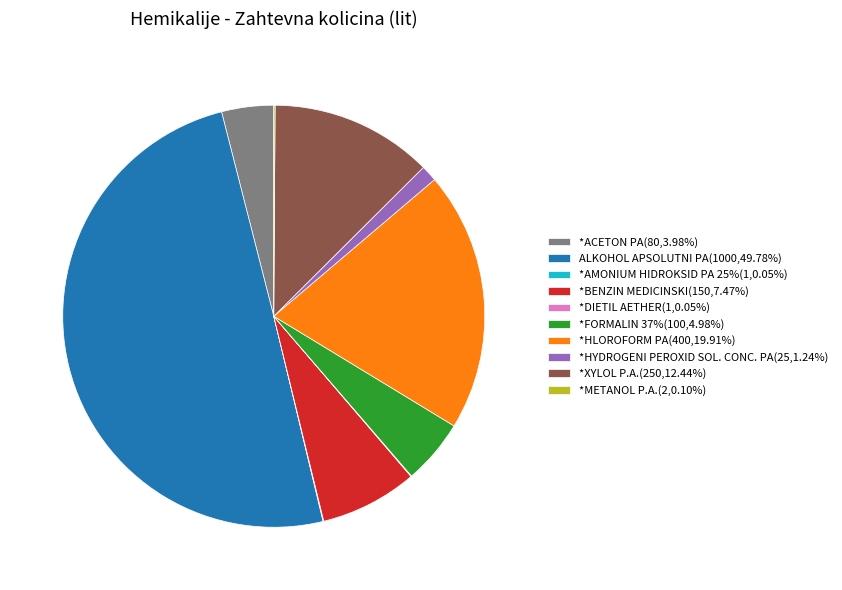

What is the ratio of the value at *HLOROFORM PA(400,19.91%) to the value at *ACETON PA(80,3.98%)?

5.0